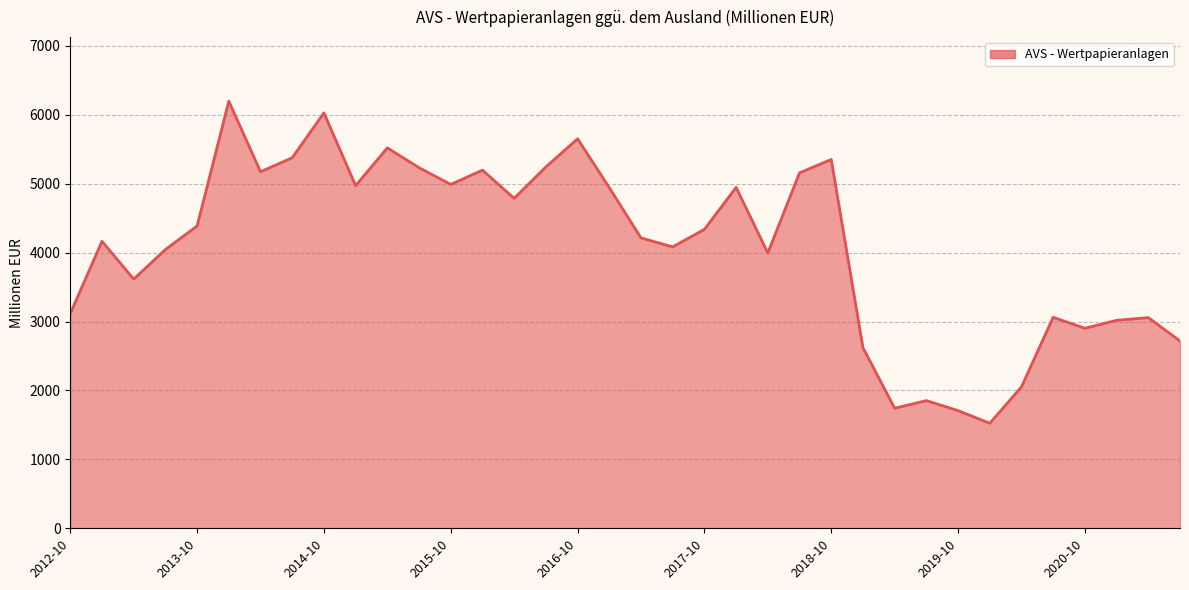

Does the chart display data point markers on the line(s)?

No